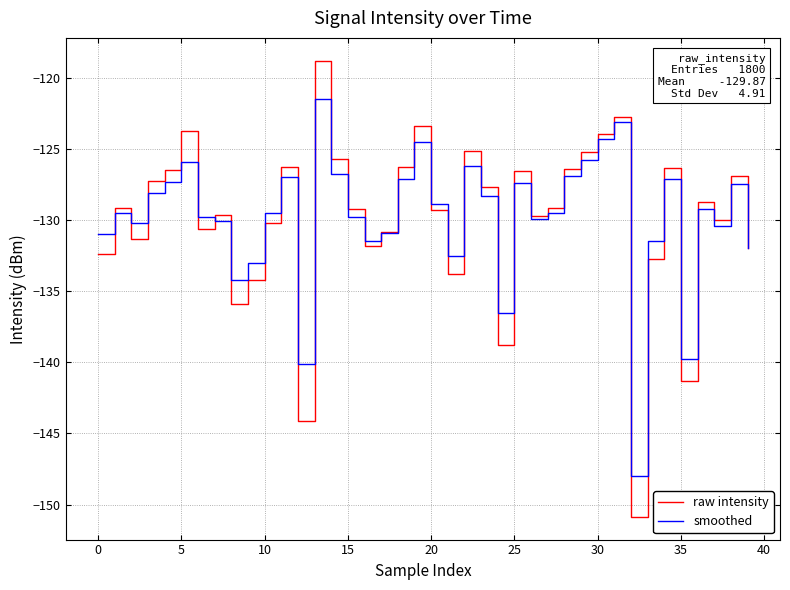

What is the highest value of the smoothed series?

-121.5